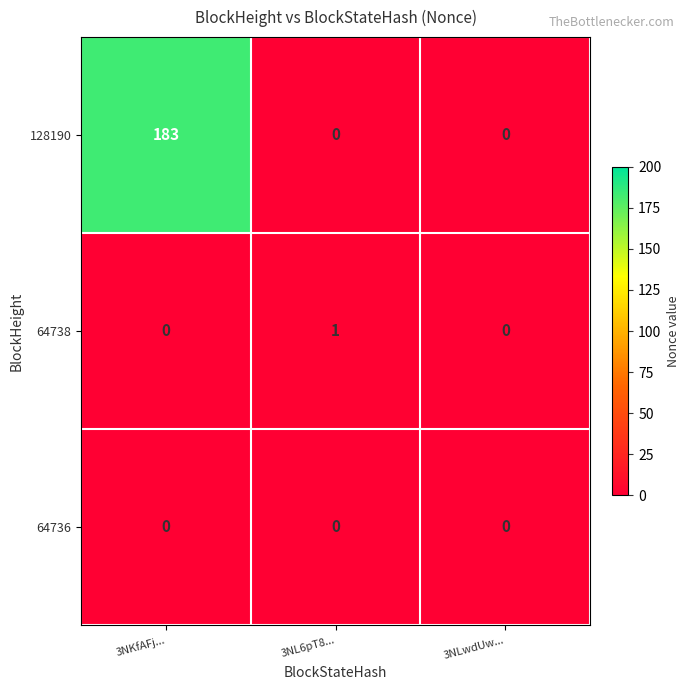

Which series changed the most between 3NKfAFj... and 3NL6pT8...?

128190